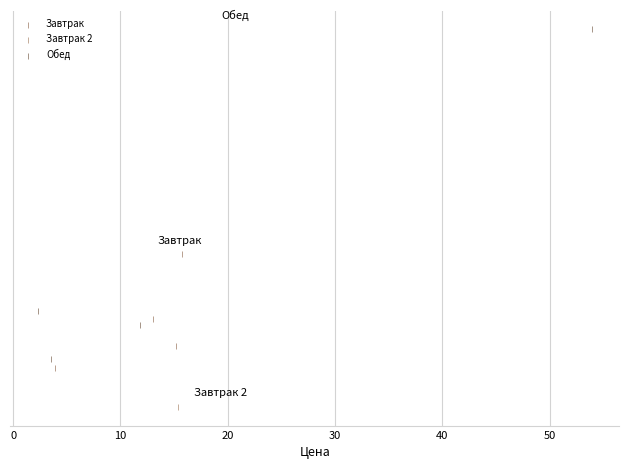

What are all the series names shown in the legend?

Завтрак, Завтрак 2, Обед